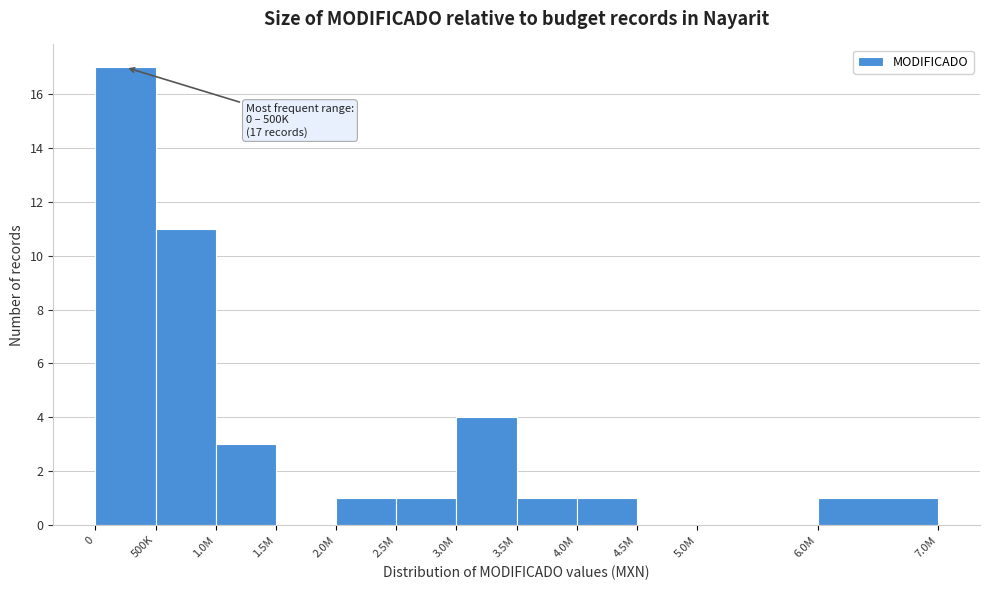

Reading right to left, transcribe all the data shown in this chart.

6.0M=1	5.0M=0	4.5M=0	4.0M=1	3.5M=1	3.0M=4	2.5M=1	2.0M=1	1.5M=0	1.0M=3	500K=11	0=17